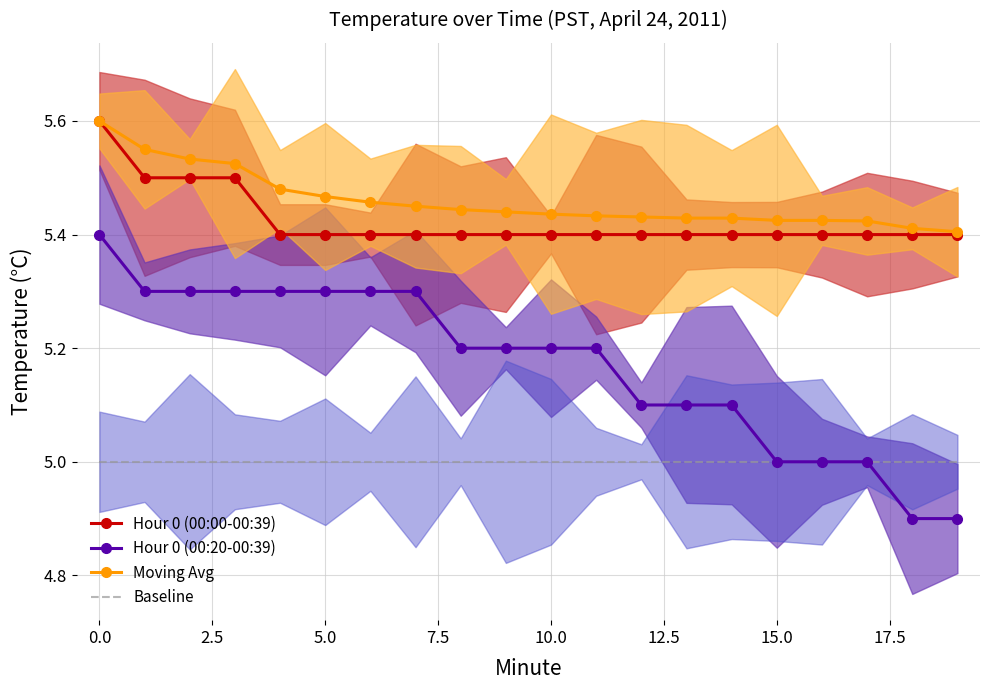

At how many categories does at least one series exceed 5?

20